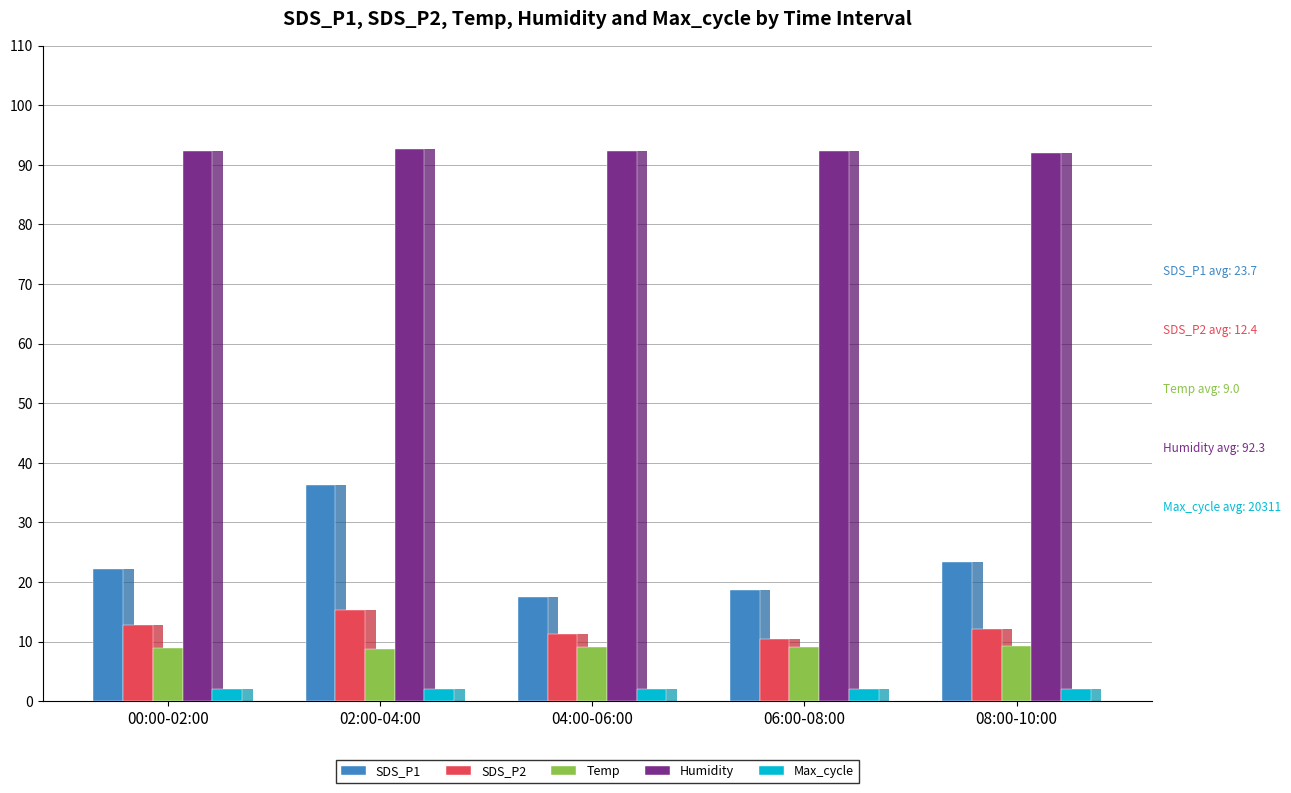

How many groups of bars are there?

5